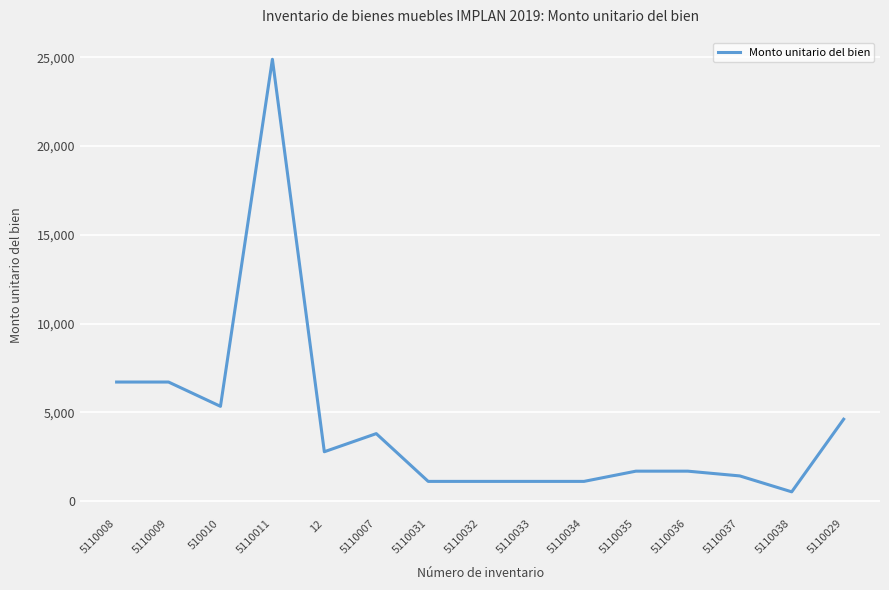

Reading left to right, list all the values displayed in this chart.

6706.0	6706.0	5337.2	24886.6	2779.4	3800.0	1109.0	1109.0	1109.0	1109.0	1685.5	1685.5	1417.5	520.8	4611.6